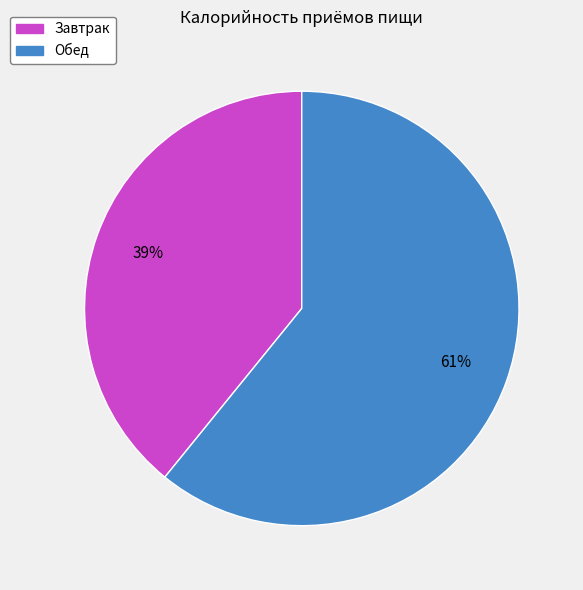

How many segments does this pie chart have?

2